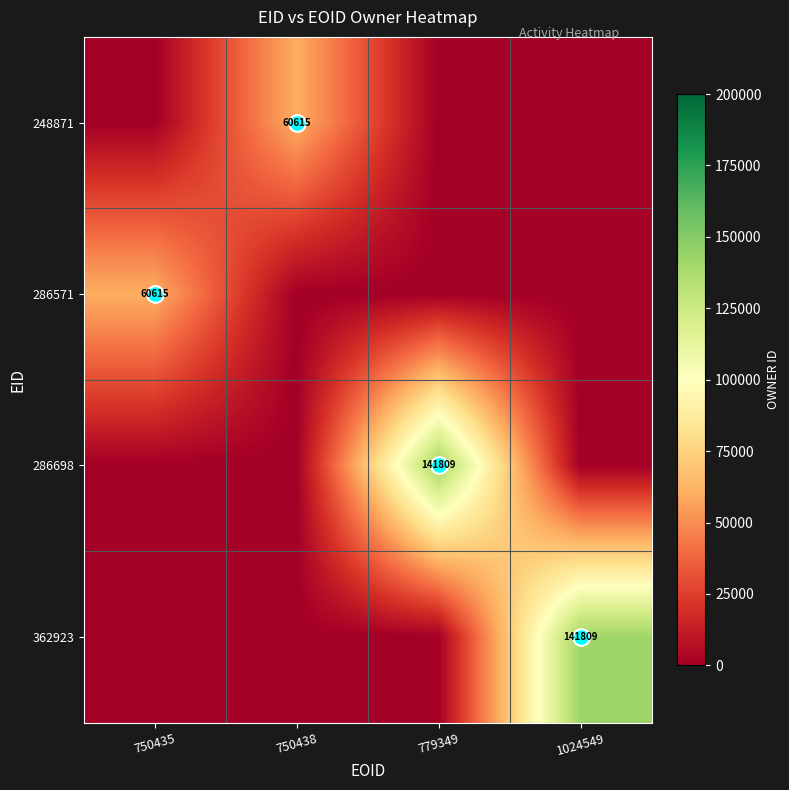

How many values in the 286571 series exceed 0?

1